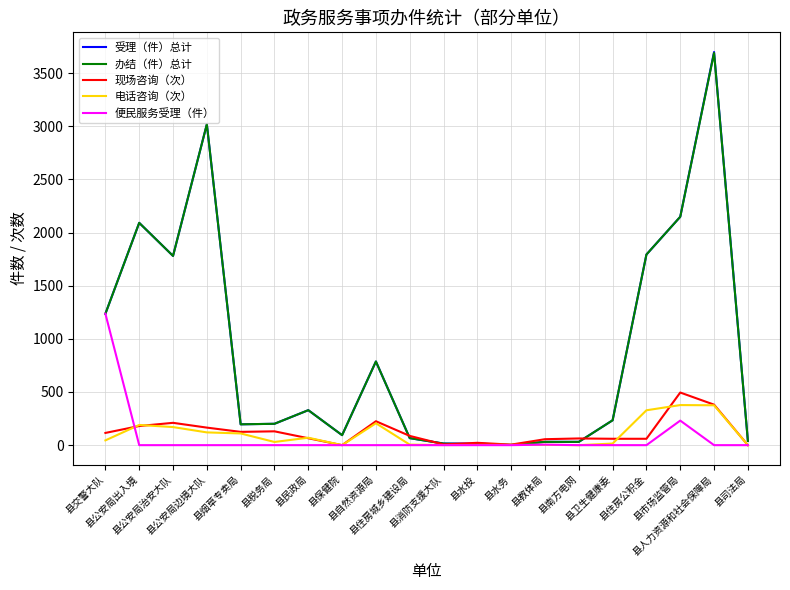

What is the maximum value shown in the chart?

3698